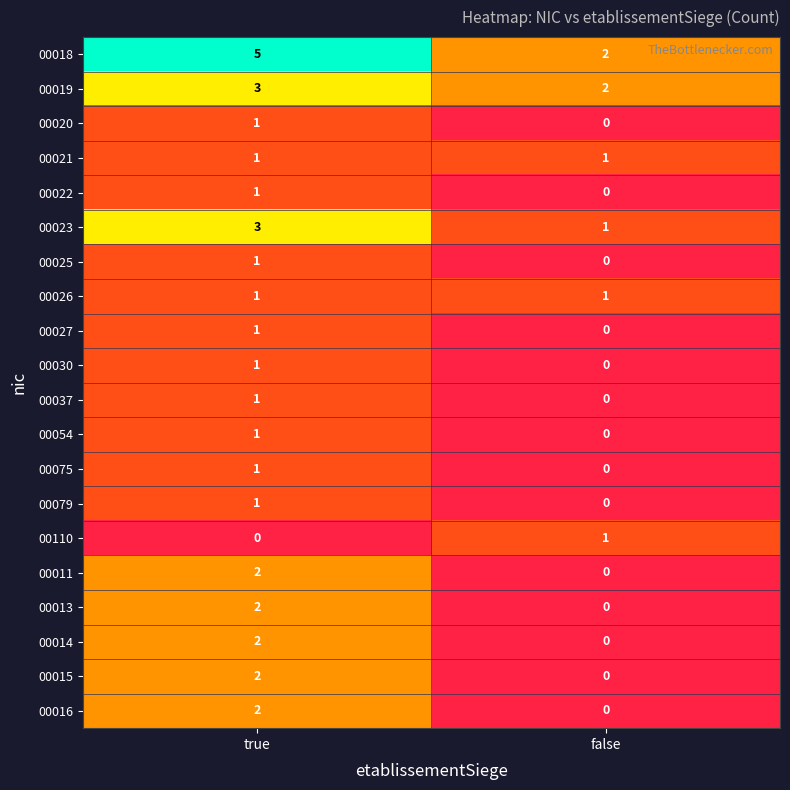

At which category is the sum across all series the highest?

true